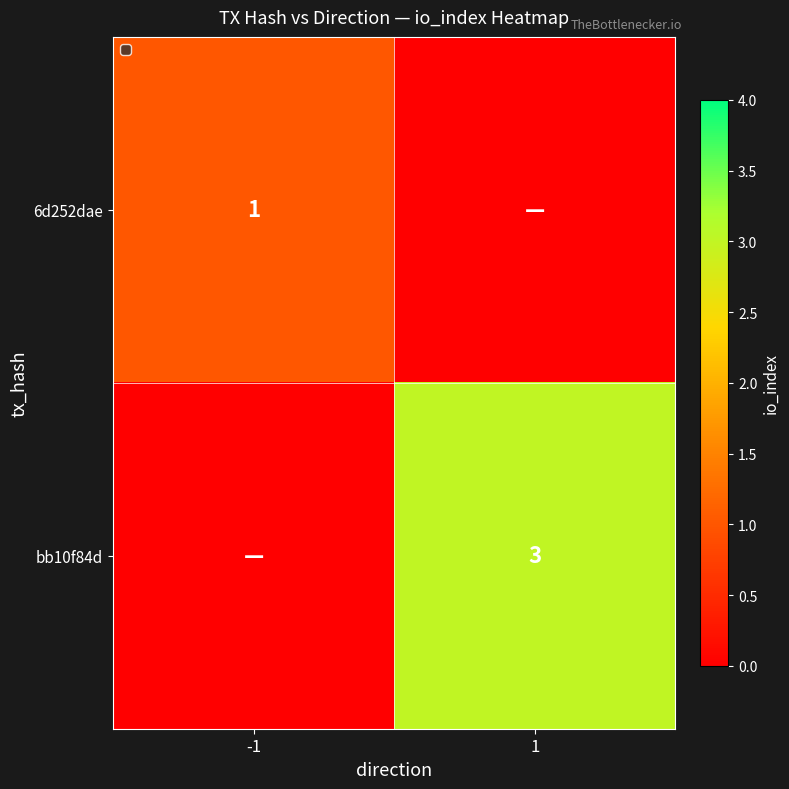

Is the value of 6d252dae at -1 greater than the value of bb10f84d at 1?

No